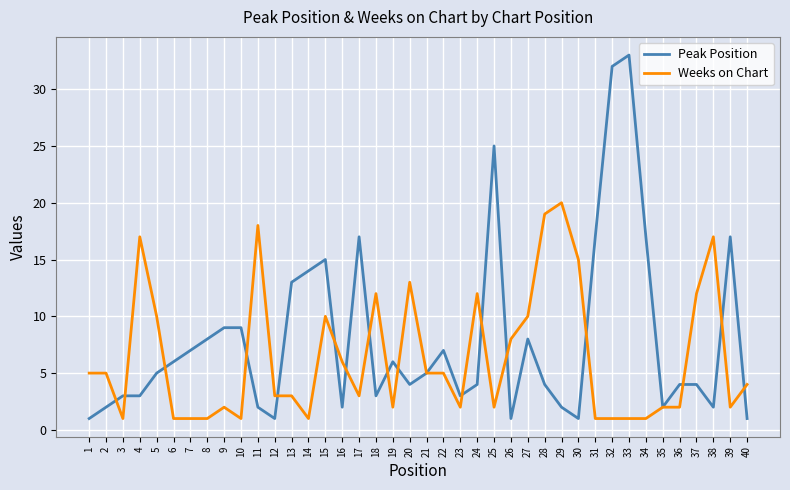

Which series changed the most between 12 and 26?

Weeks on Chart